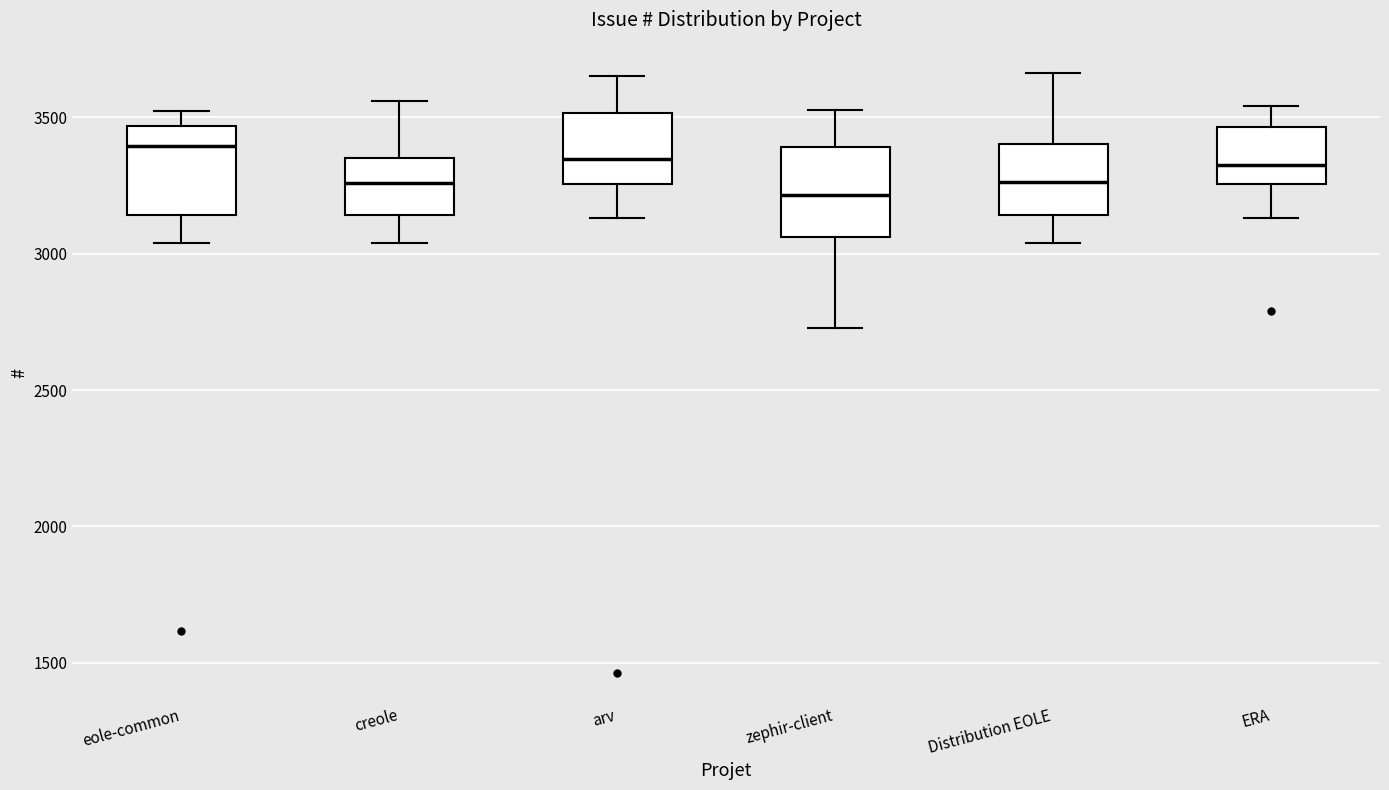

Reading left to right, transcribe this box plot: for each box, give where its median line is, the range the box spans, and where its two whiskers end, as read against the y-axis. The values are not printed on the chart, so give them approximately, as read against the axis.

eole-common: median 3400, box 3150 to 3450, whiskers 3050 to 3500
creole: median 3250, box 3150 to 3350, whiskers 3050 to 3550
arv: median 3350, box 3250 to 3500, whiskers 3150 to 3650
zephir-client: median 3200, box 3050 to 3400, whiskers 2750 to 3550
Distribution EOLE: median 3250, box 3150 to 3400, whiskers 3050 to 3650
ERA: median 3300, box 3250 to 3450, whiskers 3150 to 3550